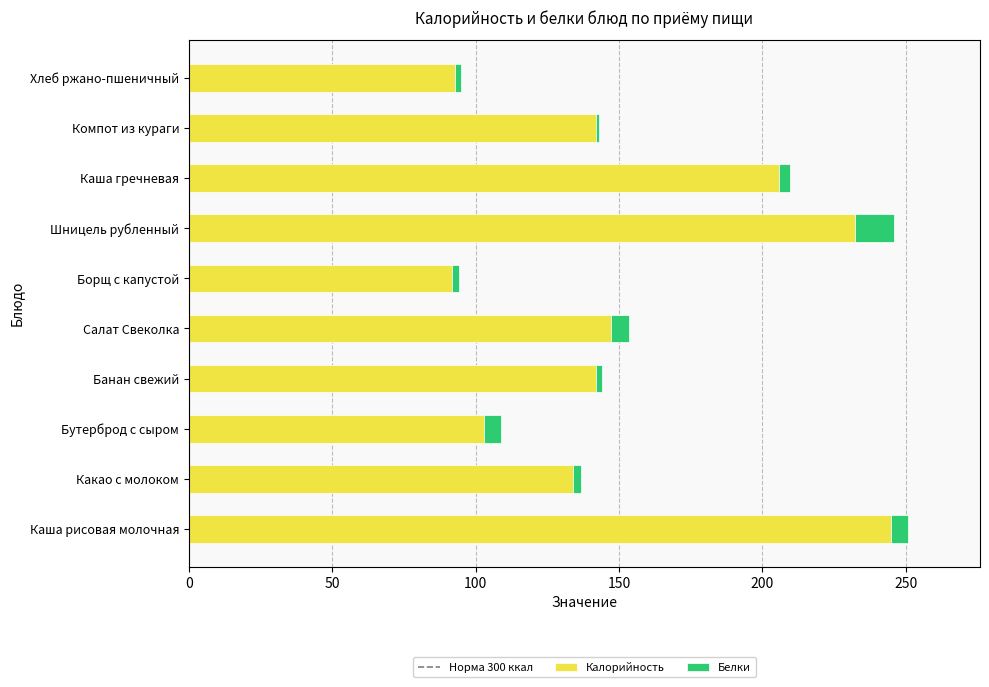

Is it true that Калорийность equals 232.4 at Шницель рубленный?

True